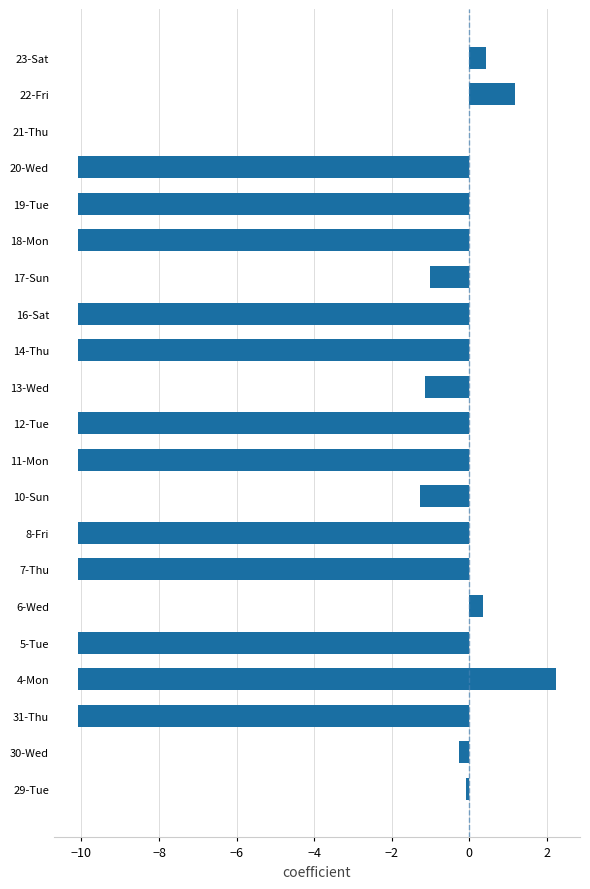

What is the smallest value displayed?

-10.1